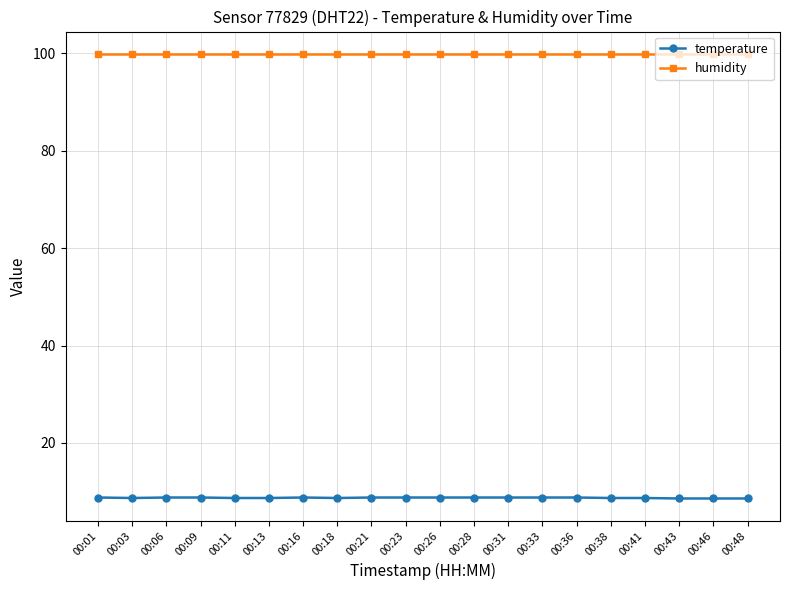

What is the average value of the temperature series?

8.7